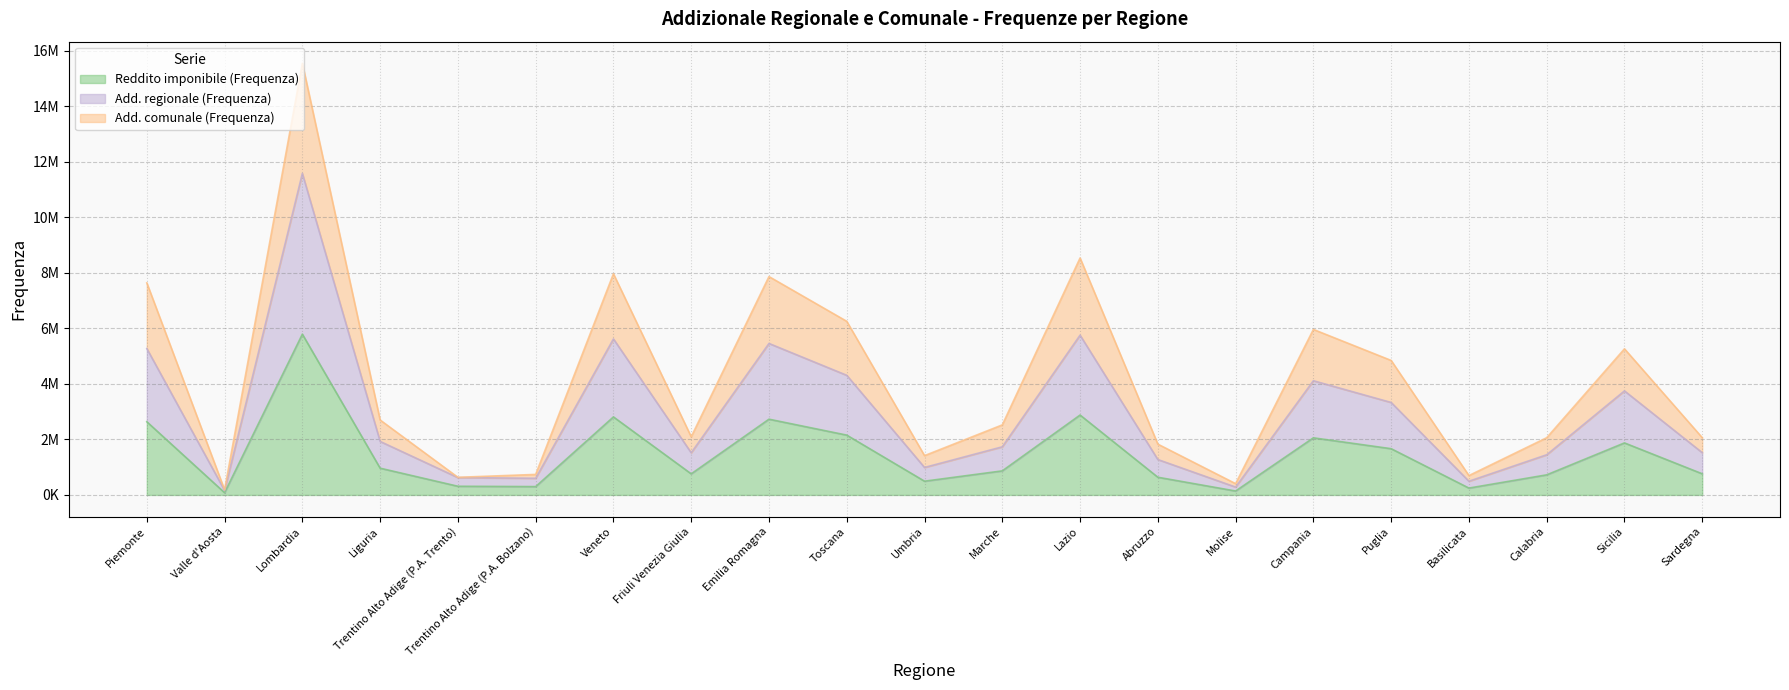

Reading left to right, what are all the values shown in this chart?

Reddito imponibile (Frequenza): 2637889	80936	5793495	964326	312870	300200	2811445	760032	2729669	2155767	495353	867246	2878986	638089	141527	2057950	1666393	247153	723949	1874742	761956
Add. regionale (Frequenza): 5274950	161846	11585606	1928359	625644	600327	5622115	1519823	5458717	4310896	990568	1734125	5757148	1276011	283024	4115101	3331857	494197	1447569	3748805	1523570
Add. comunale (Frequenza): 7641804	184291	15555552	2700602	635259	739385	7968949	2095357	7868714	6256520	1416268	2524374	8537872	1830543	407062	5963923	4846737	697988	2061729	5264696	2063543